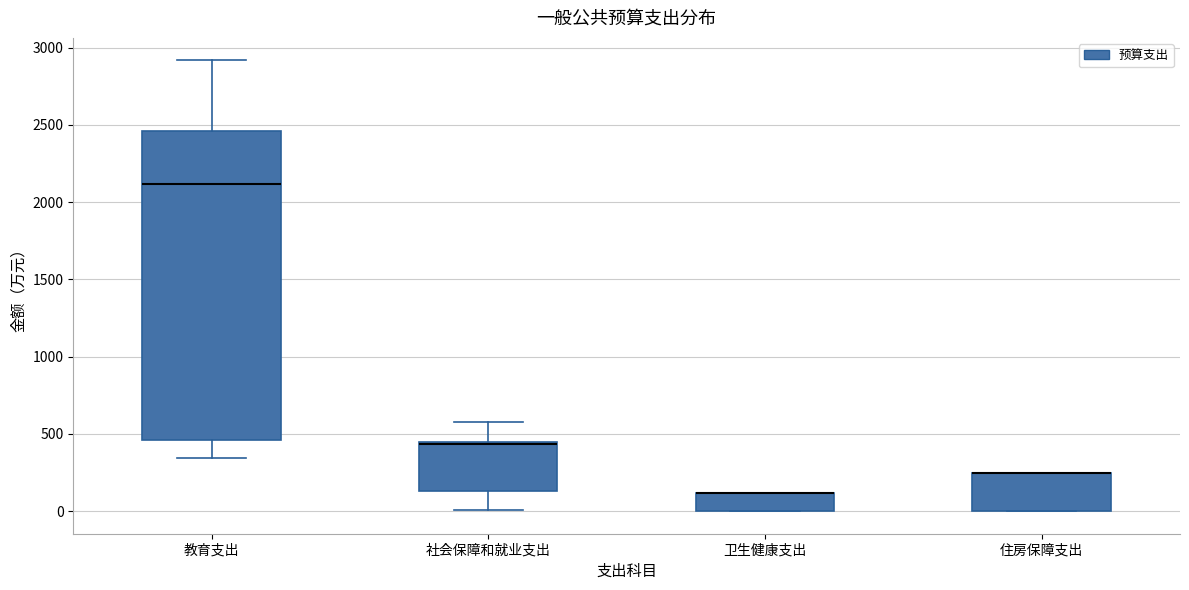

Where is the lower edge of the box for 住房保障支出 on the y-axis? The values are not printed on the chart, so give them approximately, as read against the axis.

0